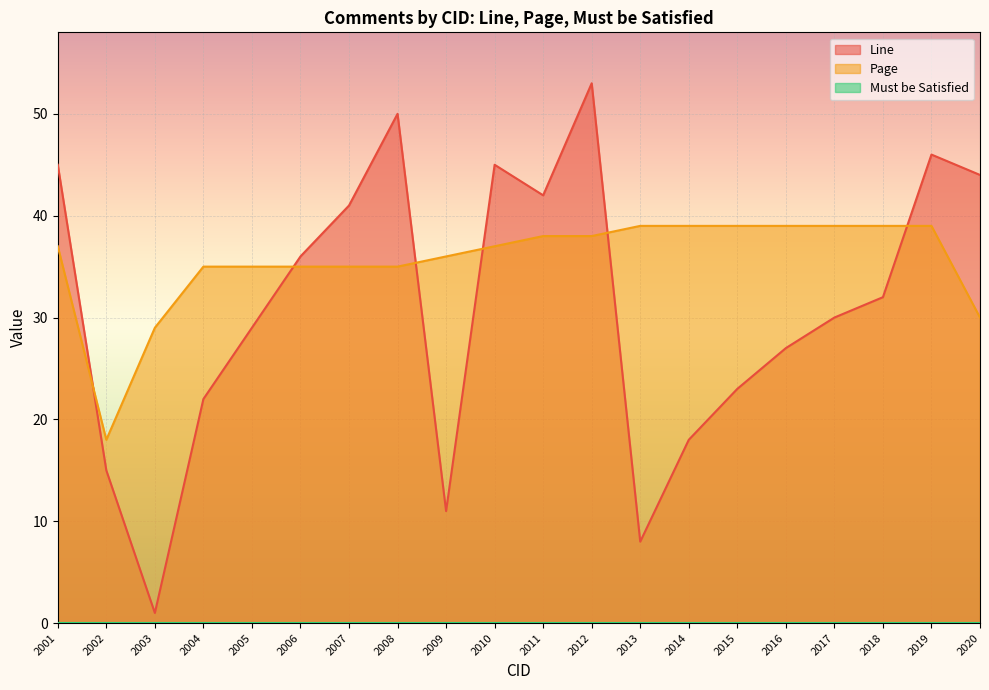

At which label does Line reach its peak?

2012